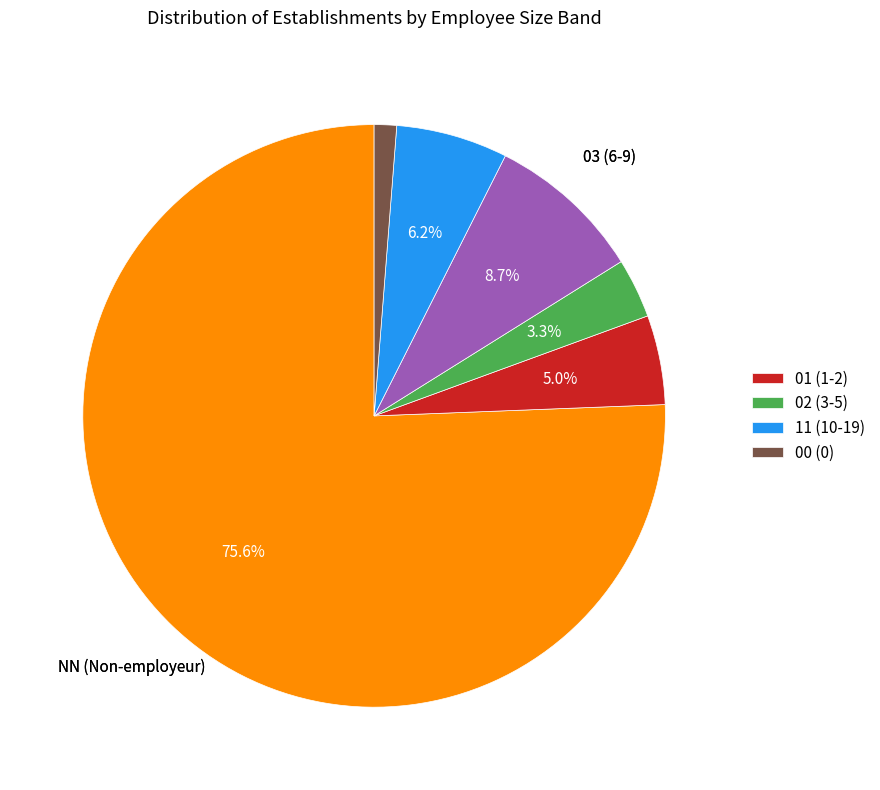

Is there a majority slice in this chart?

Yes